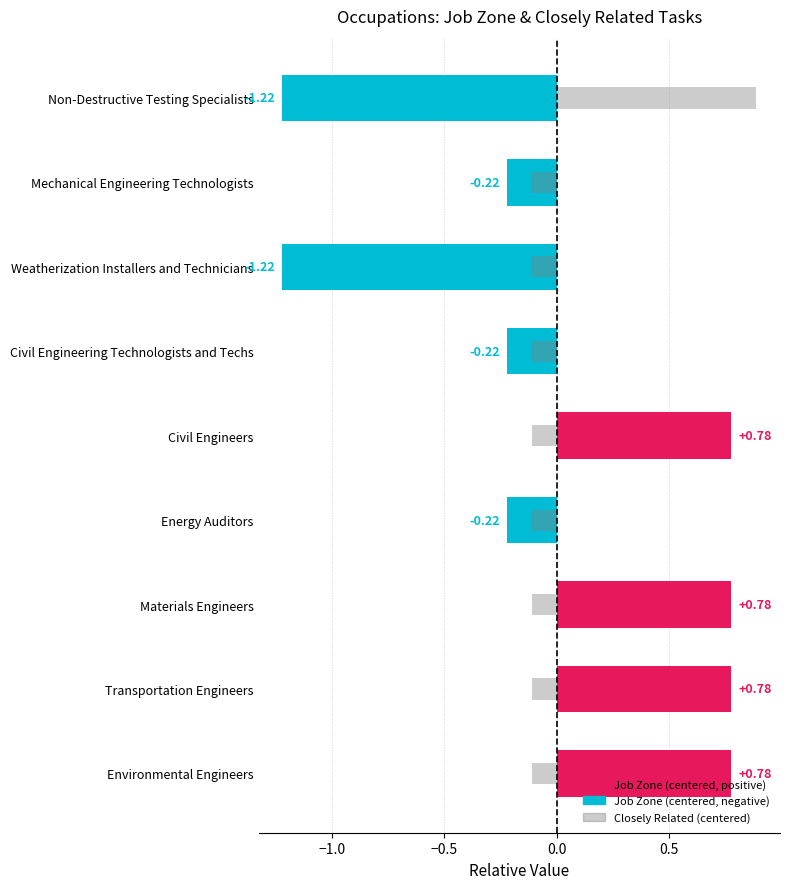

The value of Closely Related (centered) at Energy Auditors is -0.1. True or false?

False